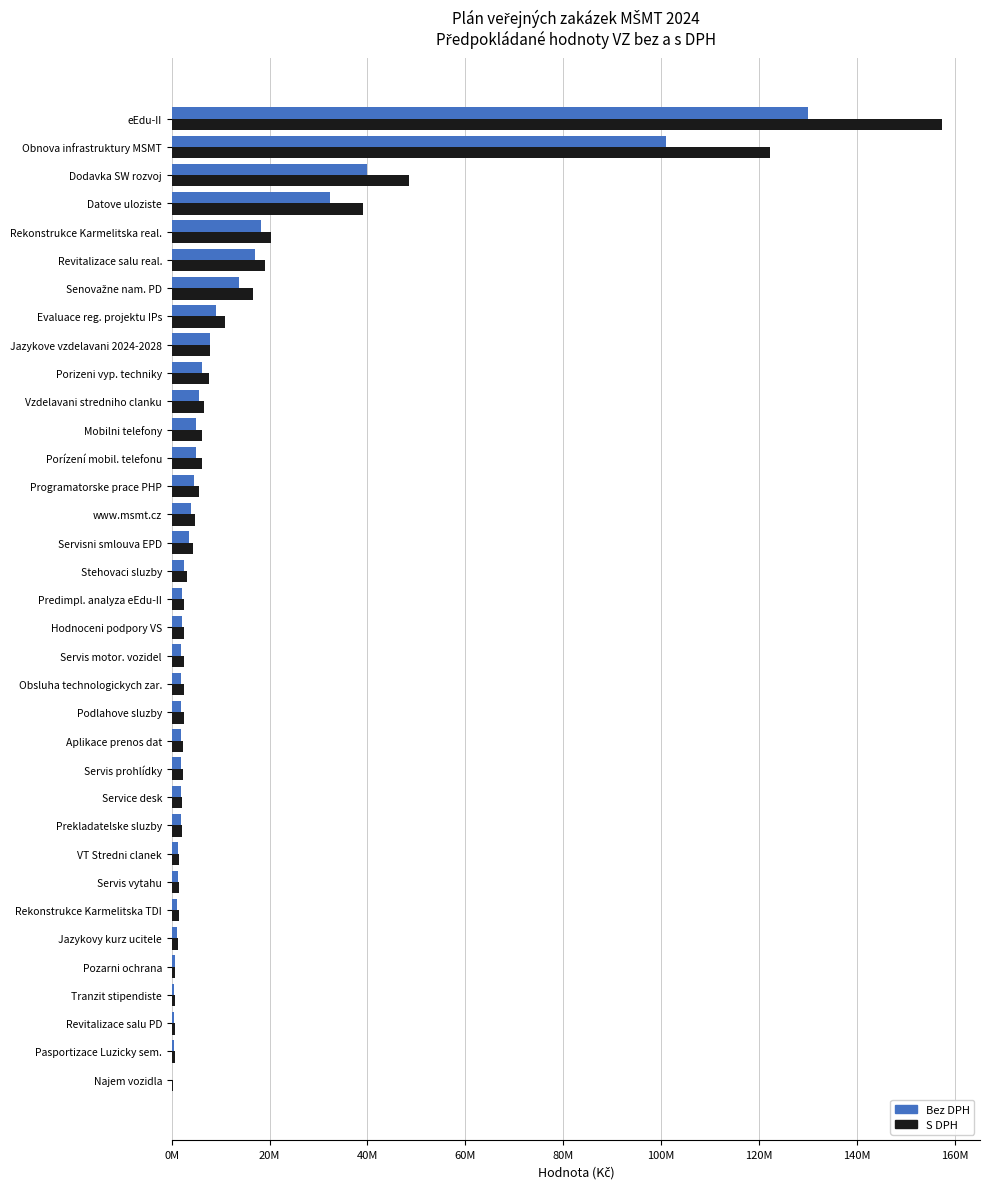

At which category is the sum across all series the highest?

eEdu-II